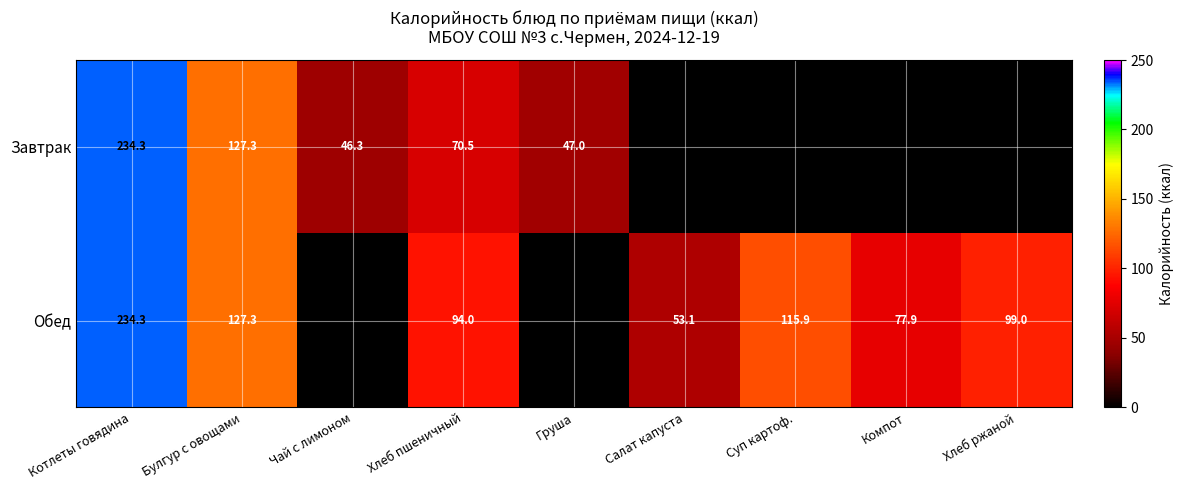

What is the sum of the Обед values at Котлеты говядина and Хлеб пшеничный?

328.3